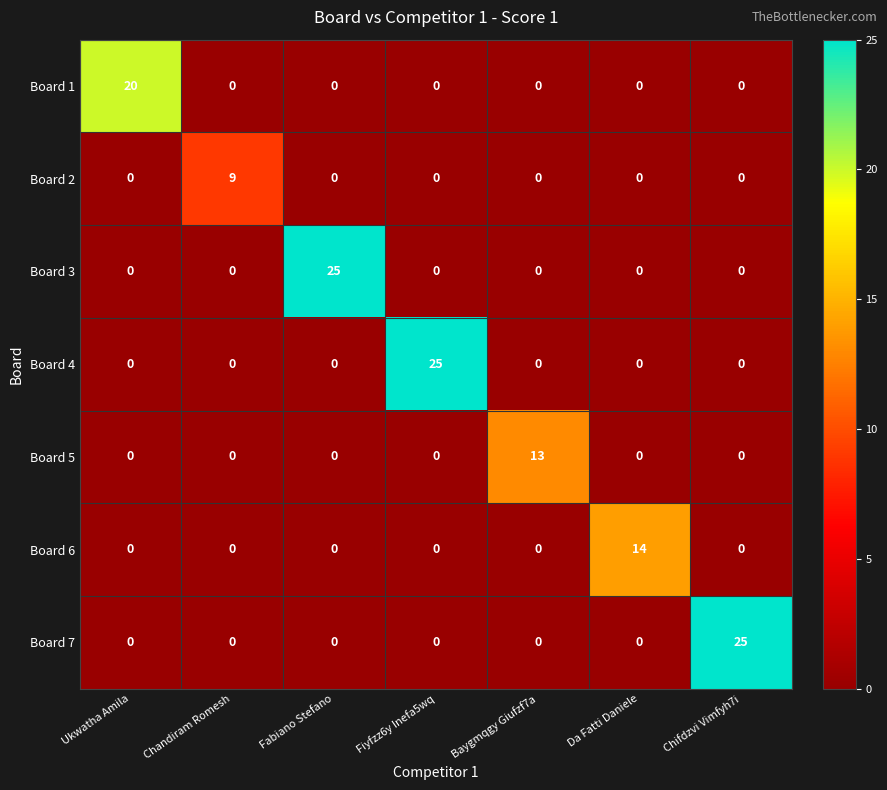

What is the maximum value shown in the chart?

25